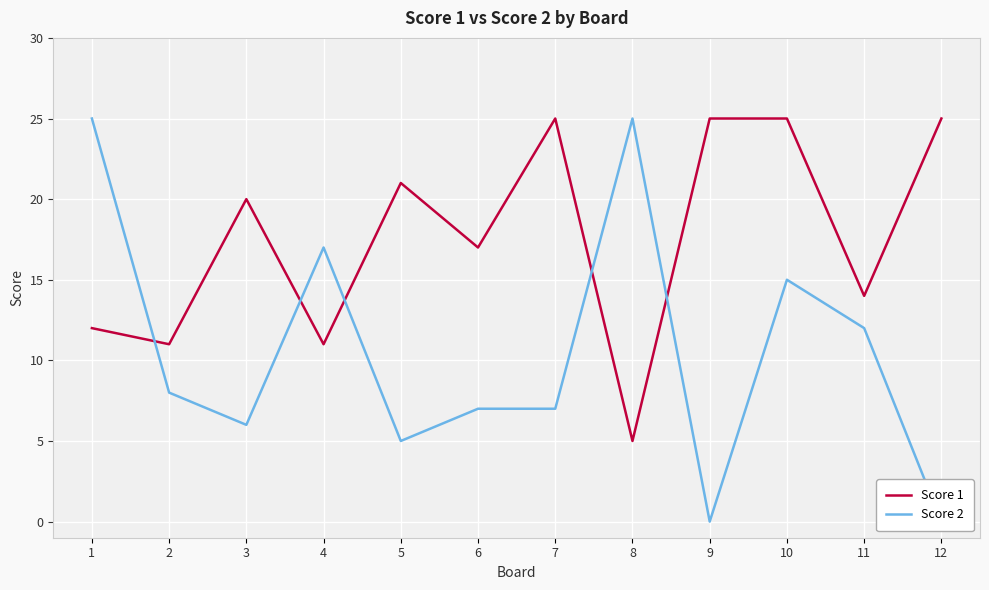

Reading right to left, what are all the values shown in this chart?

Score 1: 12=25	11=14	10=25	9=25	8=5	7=25	6=17	5=21	4=11	3=20	2=11	1=12
Score 2: 12=0	11=12	10=15	9=0	8=25	7=7	6=7	5=5	4=17	3=6	2=8	1=25